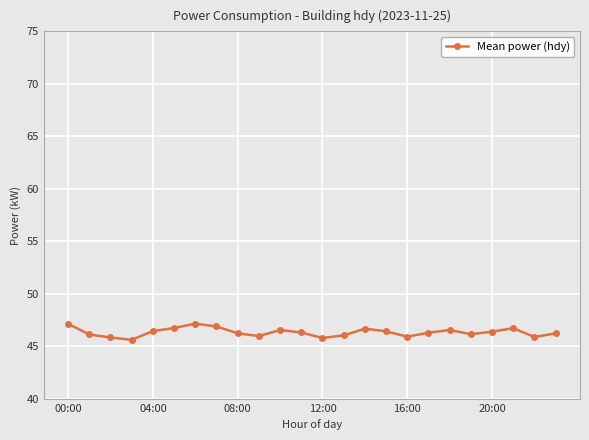

What is the value of the 14th point from the left?

46.0